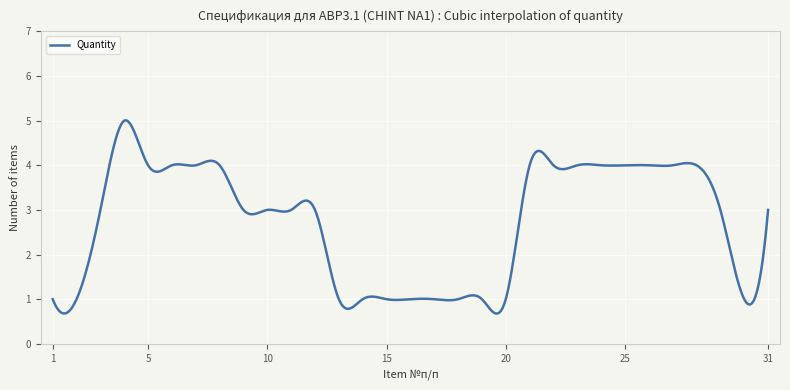

What is the difference between the maximum and minimum values?

4.3